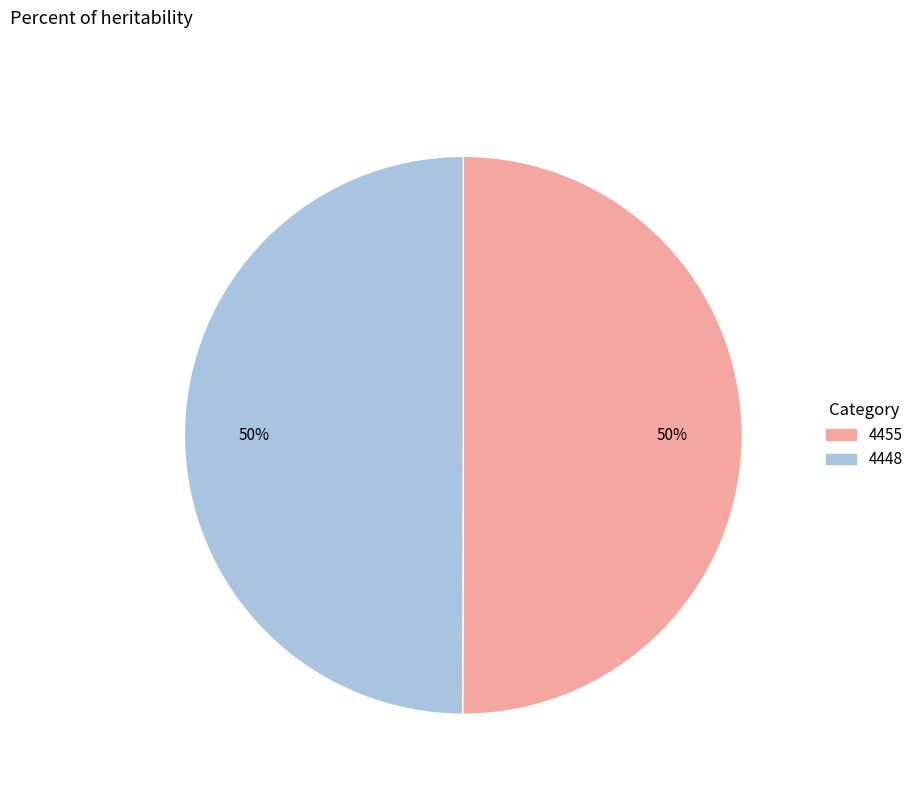

Do 4455 and 4448 together represent more than half of the pie?

Yes